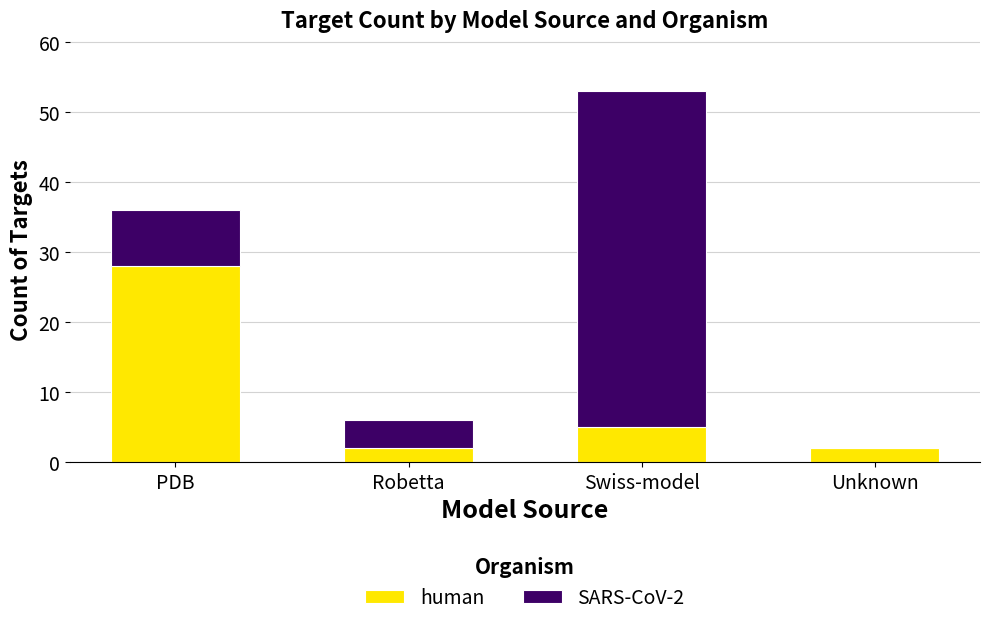

Where is human nearest to the value 15?

Swiss-model